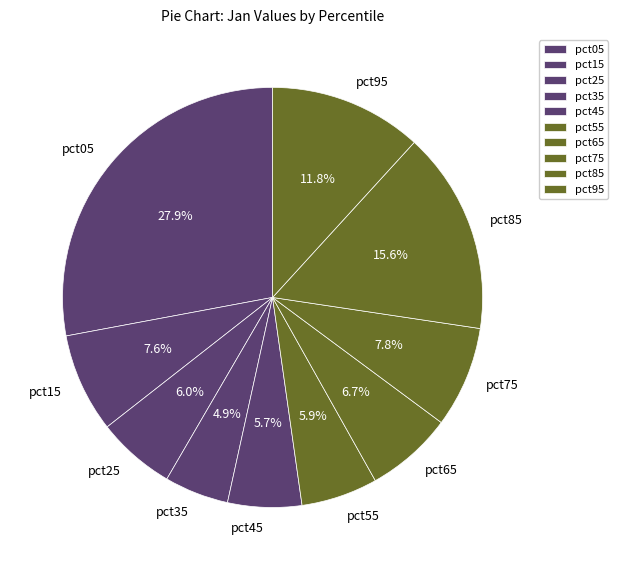

To the nearest percent, what is the difference between the largest and smallest slice percentages?

23%